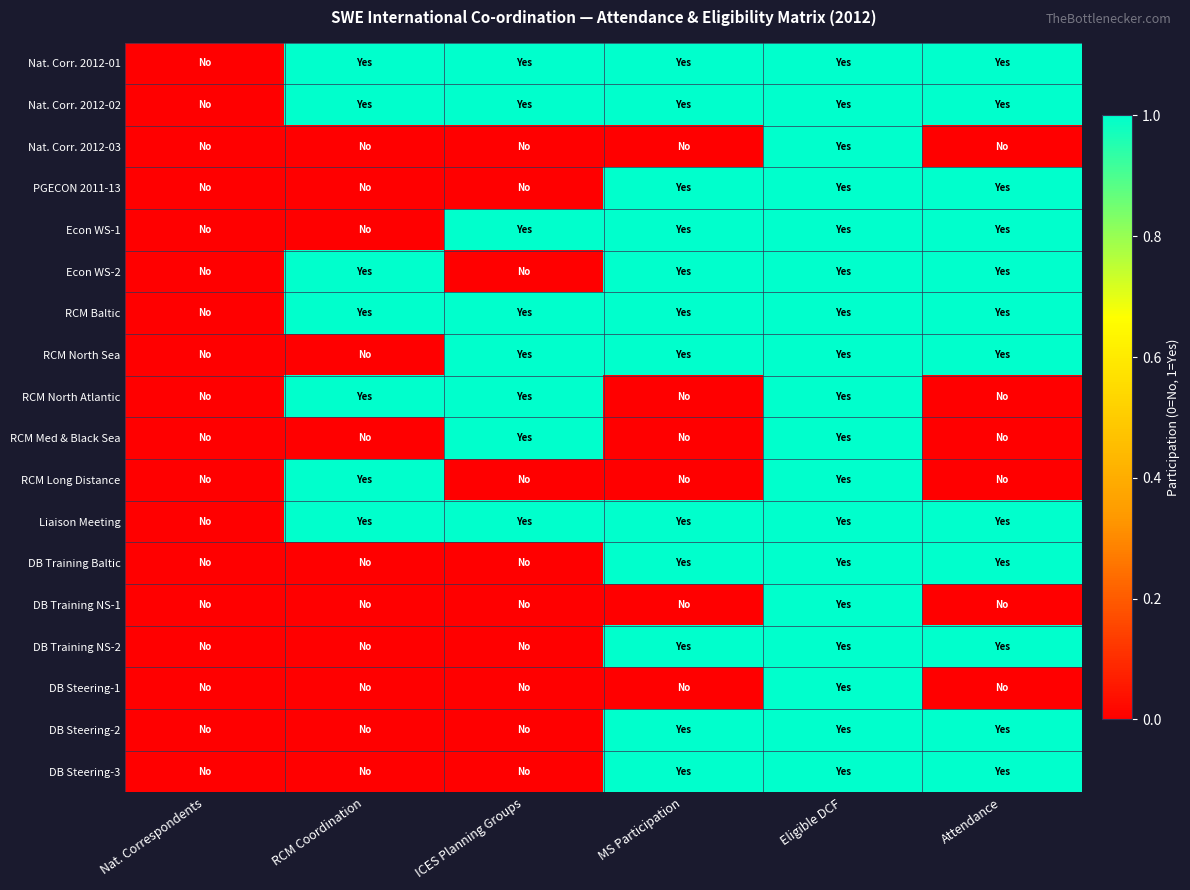

Which category has the highest value across all series?

RCM Coordination